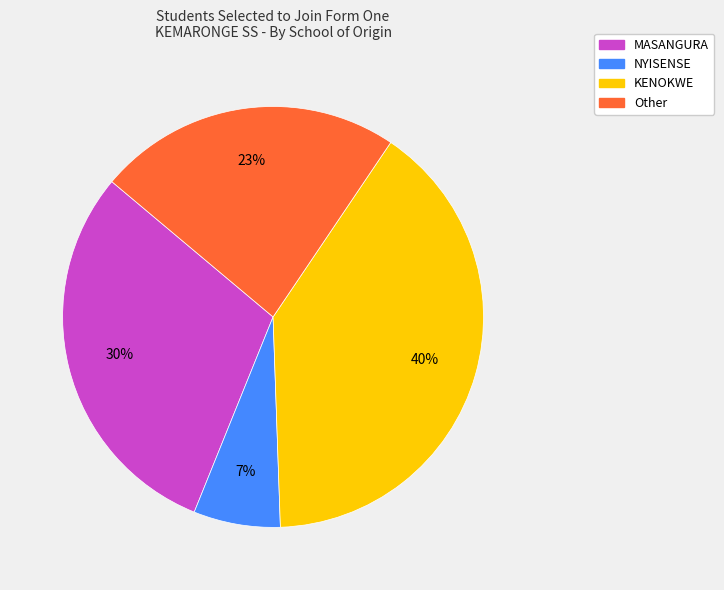

True or false: NYISENSE accounts for 7% of the total.

True